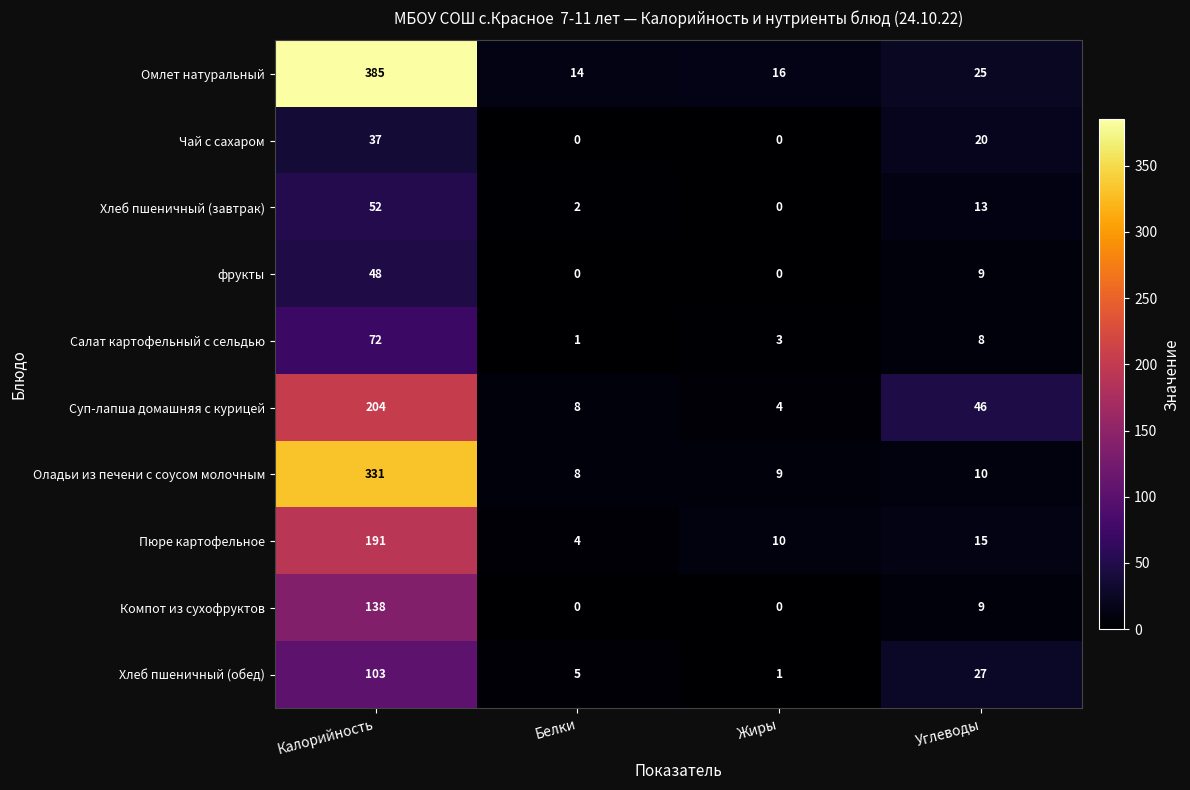

What is the spread (max minus min) of values at Углеводы?

38